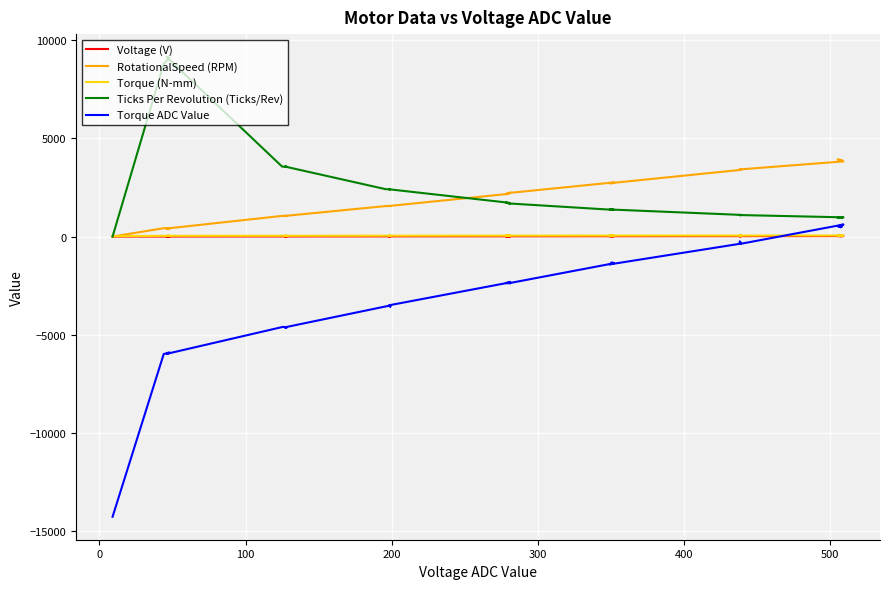

At how many categories does at least one series exceed -224?

36